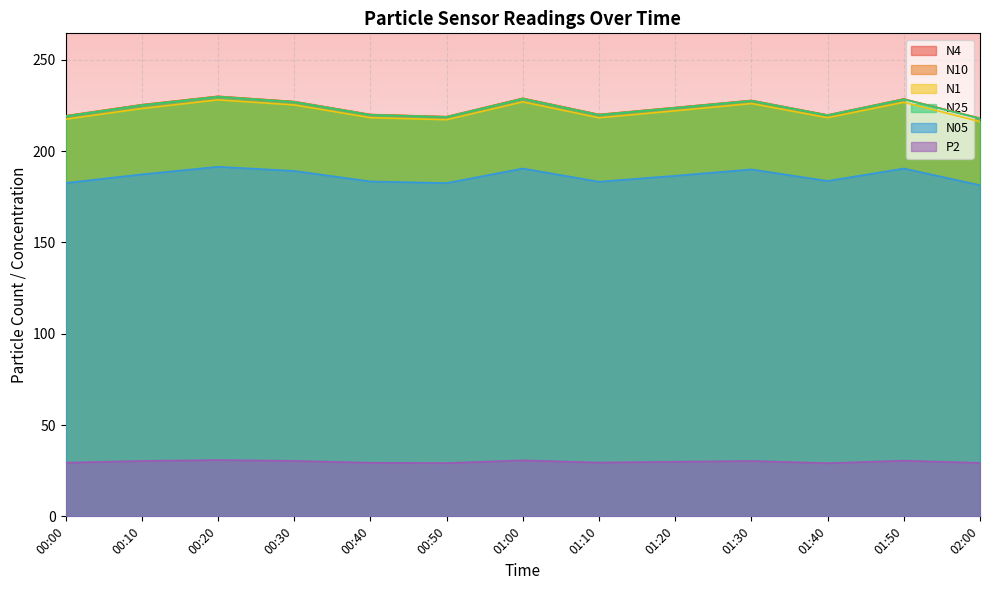

Reading left to right, what are all the values shown in this chart?

N4: 00:00=219.2	00:10=225.3	00:20=229.9	00:30=227.0	00:40=219.9	00:50=218.7	01:00=228.8	01:10=219.9	01:20=223.8	01:30=227.6	01:40=219.7	01:50=228.4	02:00=217.8
N10: 00:00=219.3	00:10=225.3	00:20=229.9	00:30=227.1	00:40=220.0	00:50=218.8	01:00=228.8	01:10=220.0	01:20=223.8	01:30=227.7	01:40=219.7	01:50=228.5	02:00=218.0
N1: 00:00=217.4	00:10=223.3	00:20=228.0	00:30=225.2	00:40=218.3	00:50=217.1	01:00=226.9	01:10=218.2	01:20=222.0	01:30=226.0	01:40=218.2	01:50=226.7	02:00=216.1
N25: 00:00=219.1	00:10=225.1	00:20=229.7	00:30=226.9	00:40=219.8	00:50=218.6	01:00=228.6	01:10=219.8	01:20=223.6	01:30=227.5	01:40=219.6	01:50=228.3	02:00=217.8
N05: 00:00=182.5	00:10=187.2	00:20=191.4	00:30=189.1	00:40=183.4	00:50=182.5	01:00=190.4	01:10=183.2	01:20=186.4	01:30=189.9	01:40=183.6	01:50=190.4	02:00=181.3
P2: 00:00=29.4	00:10=30.3	00:20=30.8	00:30=30.4	00:40=29.4	00:50=29.2	01:00=30.7	01:10=29.4	01:20=29.9	01:30=30.3	01:40=29.1	01:50=30.5	02:00=29.3